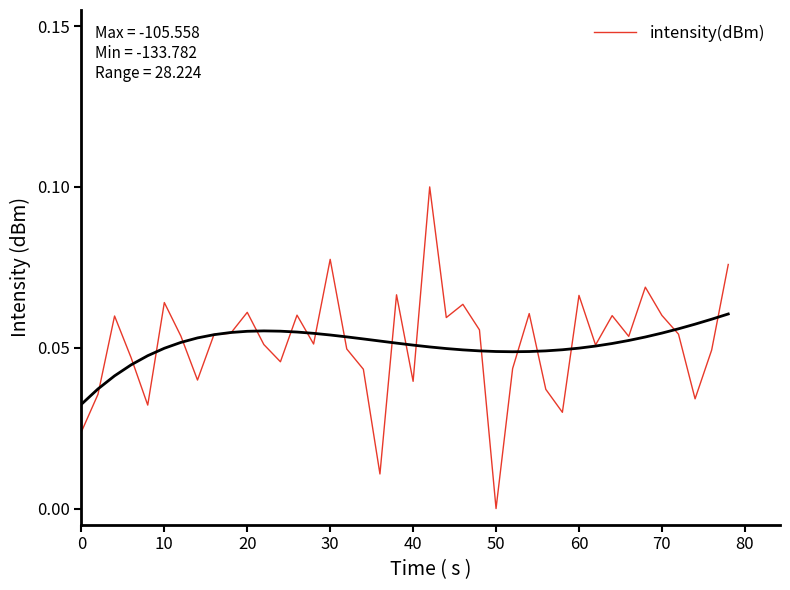

How many values are above zero?

39